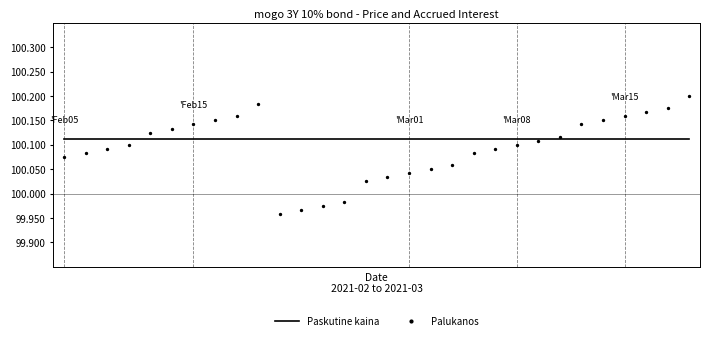

Which series has the largest total across all categories?

Paskutine kaina